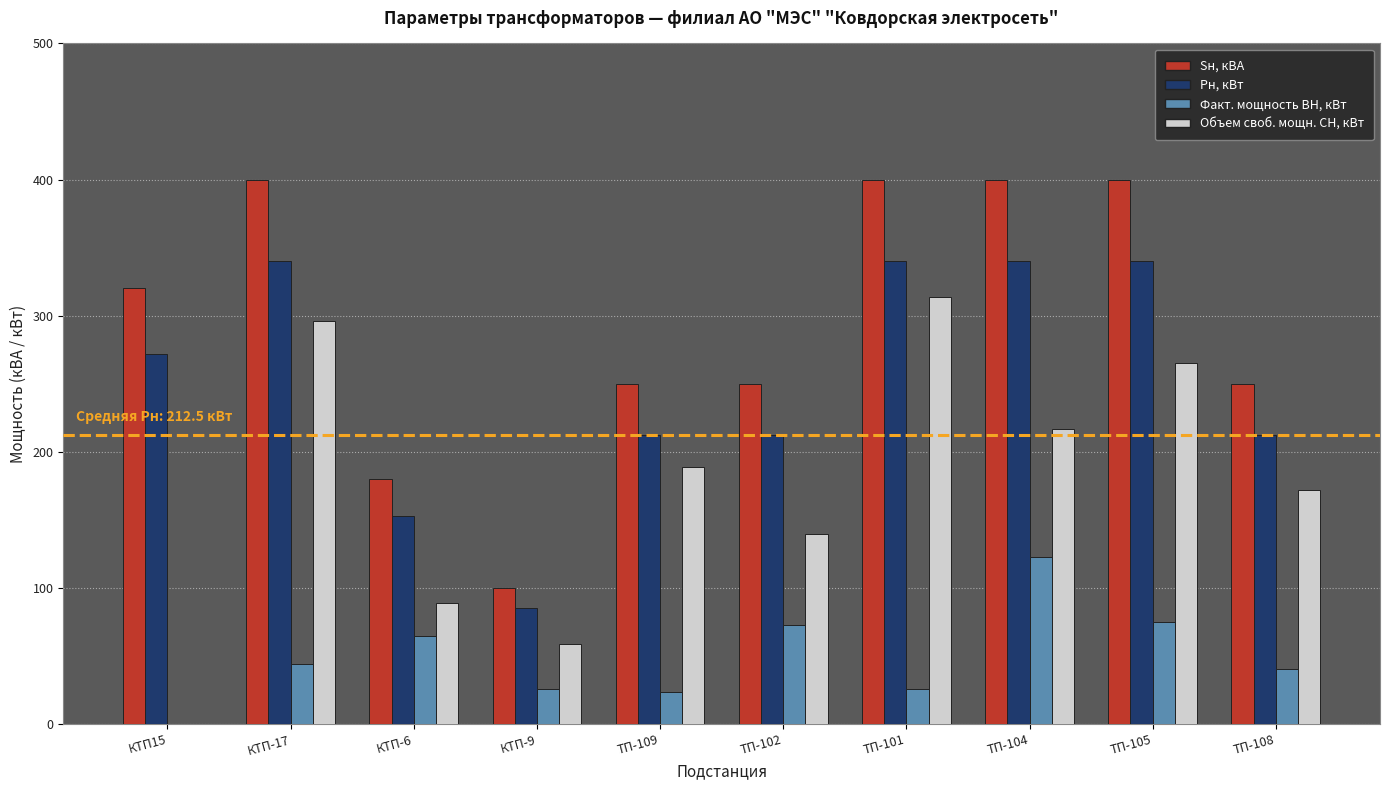

What is the sum of the Факт. мощность ВН, кВт values at ТП-102 and ТП-109?

96.7